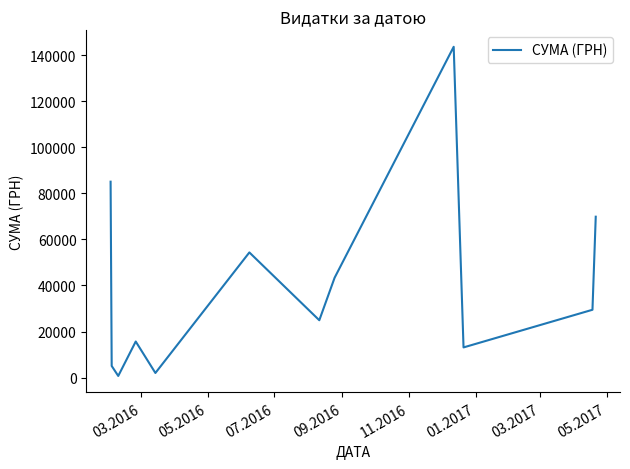

What is the greatest value displayed?

143567.0